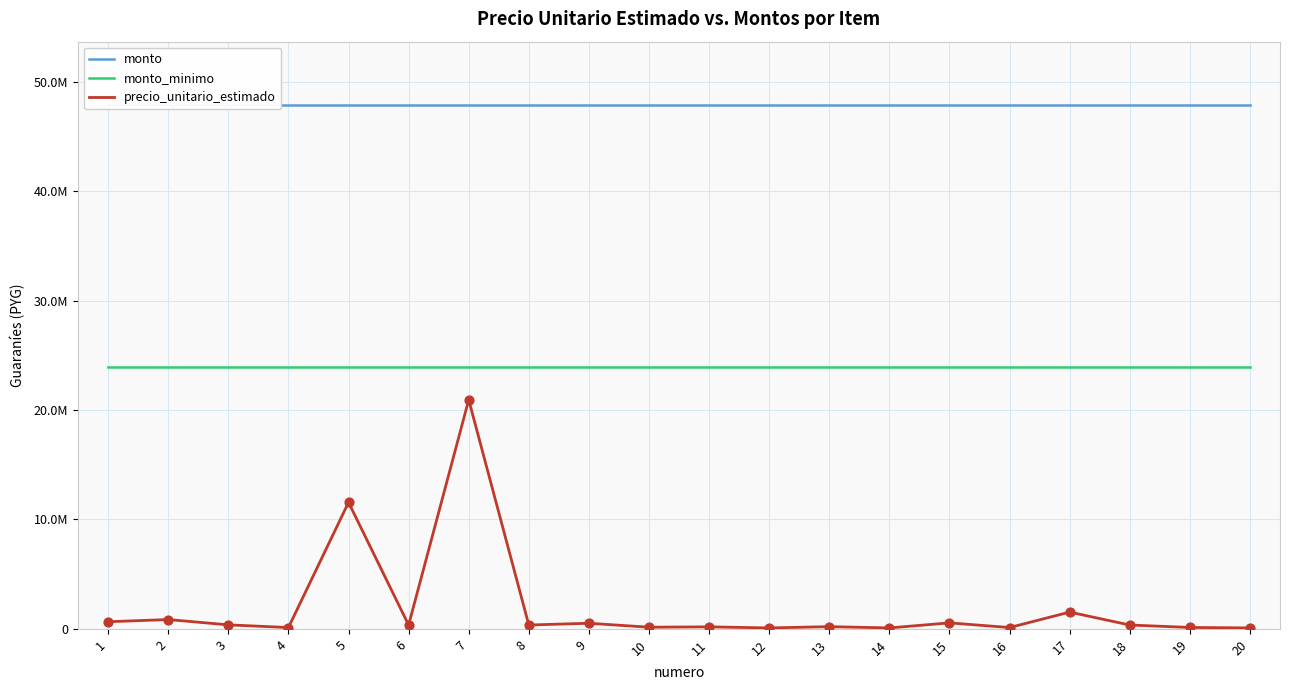

Which series has the largest total across all categories?

monto